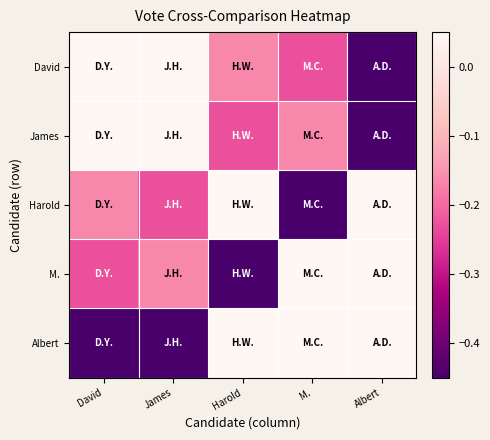

Reading left to right, transcribe all the data shown in this chart.

David: David=0.5	James=0.4	Harold=-0.2	M.=-0.2	Albert=-0.5
James: David=0.4	James=0.5	Harold=-0.2	M.=-0.2	Albert=-0.5
Harold: David=-0.2	James=-0.2	Harold=0.5	M.=-0.5	Albert=0.4
M.: David=-0.2	James=-0.2	Harold=-0.5	M.=0.5	Albert=0.4
Albert: David=-0.5	James=-0.5	Harold=0.4	M.=0.4	Albert=0.5